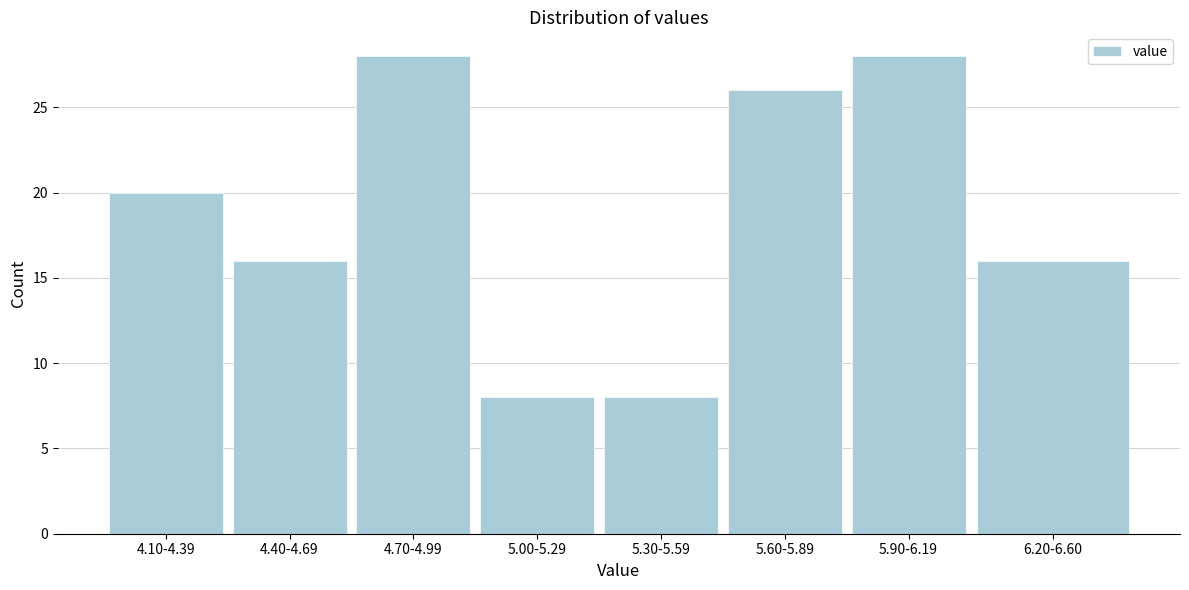

Reading left to right, list all the values displayed in this chart.

20	16	28	8	8	26	28	16